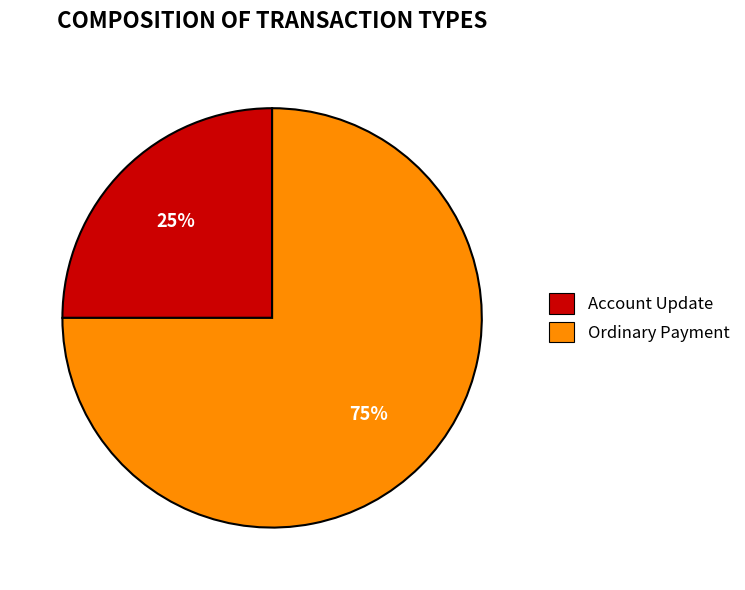

Rank the categories by value from highest to lowest.

Ordinary Payment, Account Update